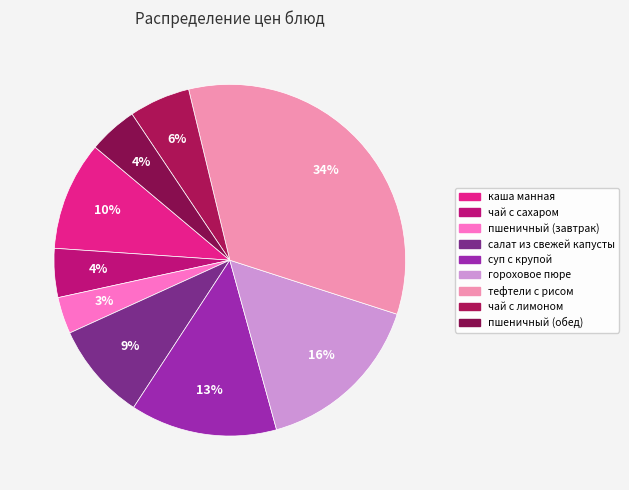

Which slice is the smallest?

пшеничный (завтрак)